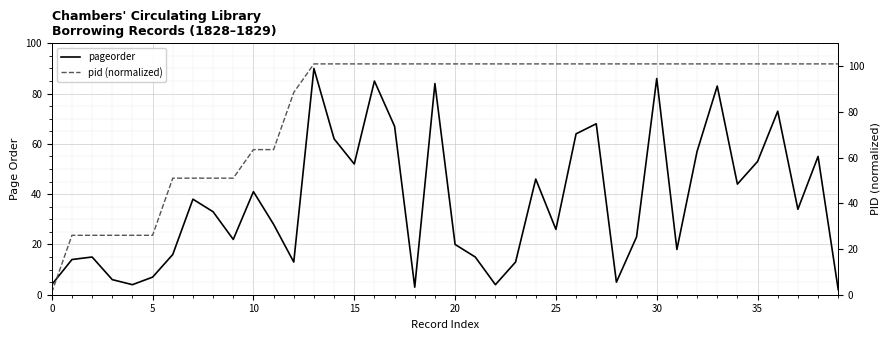

List the series in order of their overall mean, lowest first.

pageorder, pid (normalized)